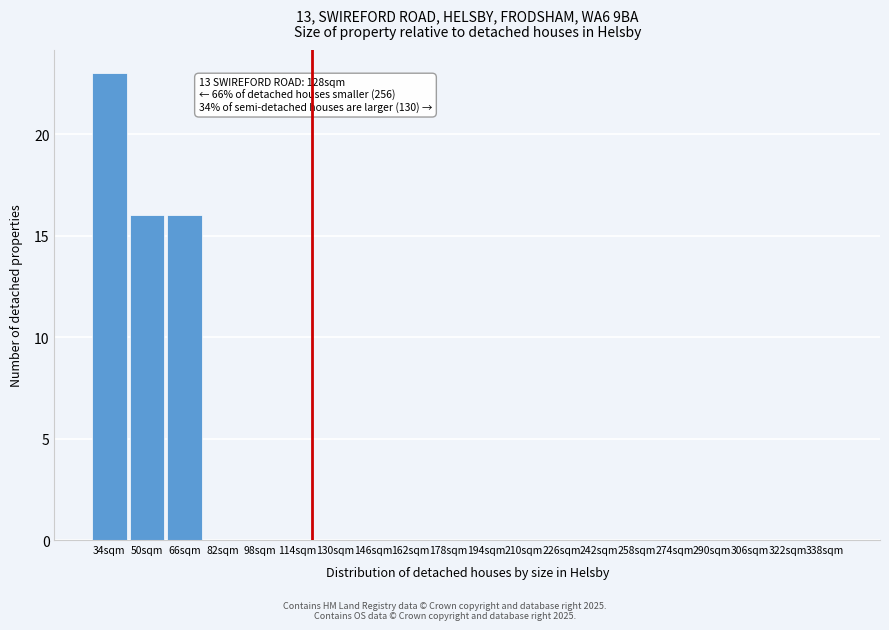

Reading left to right, what are all the values shown in this chart?

34sqm=23	50sqm=16	66sqm=16	82sqm=0	98sqm=0	114sqm=0	130sqm=0	146sqm=0	162sqm=0	178sqm=0	194sqm=0	210sqm=0	226sqm=0	242sqm=0	258sqm=0	274sqm=0	290sqm=0	306sqm=0	322sqm=0	338sqm=0